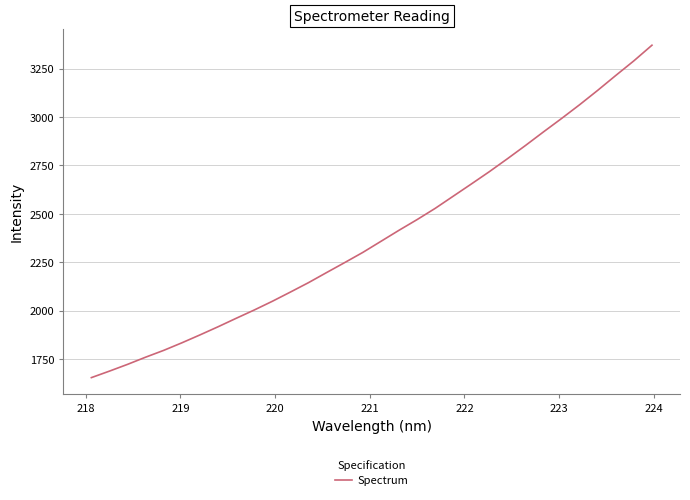

What is the difference between the maximum and minimum values?

1715.8